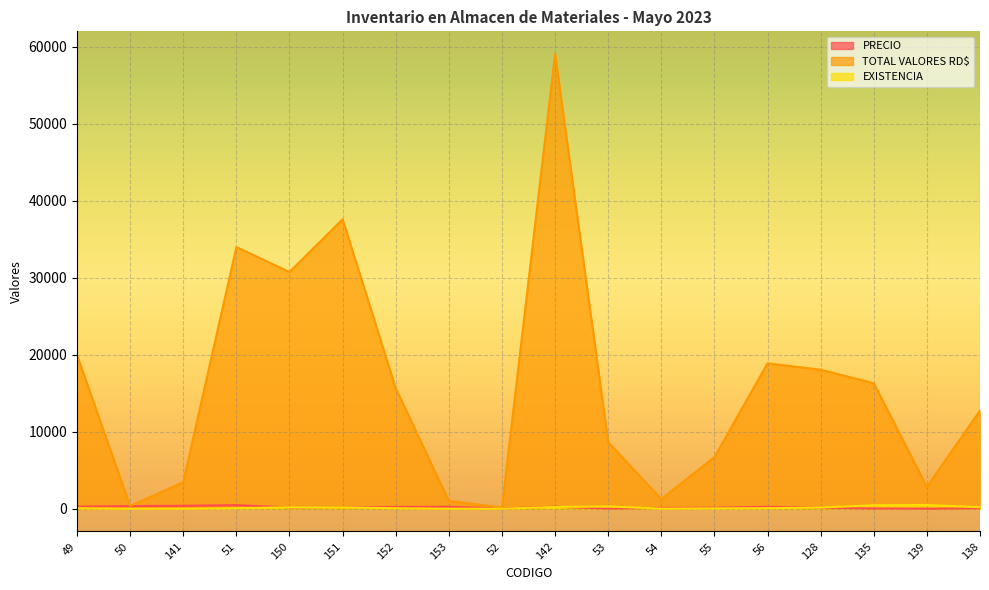

How many interior local peaks does the EXISTENCIA series have?

3